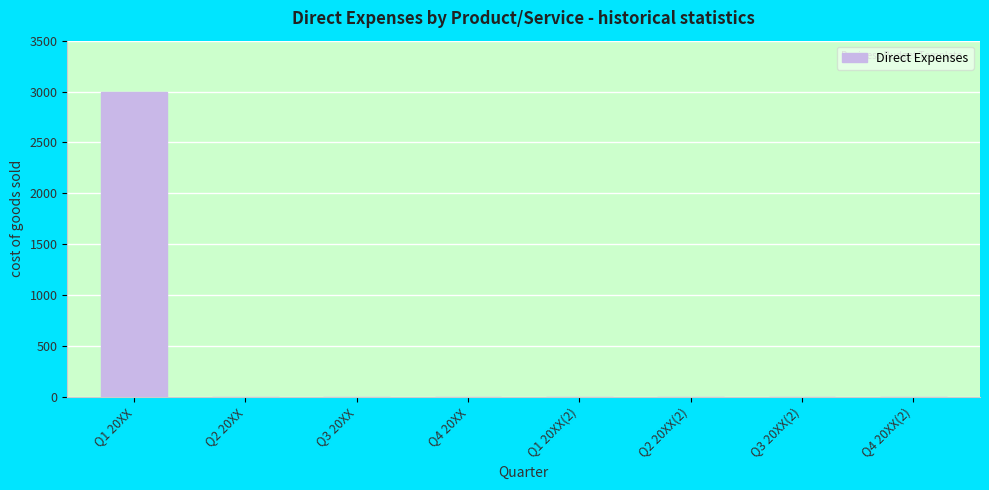

Reading left to right, transcribe all the data shown in this chart.

Q1 20XX=3000	Q2 20XX=0	Q3 20XX=0	Q4 20XX=0	Q1 20XX(2)=0	Q2 20XX(2)=0	Q3 20XX(2)=0	Q4 20XX(2)=0